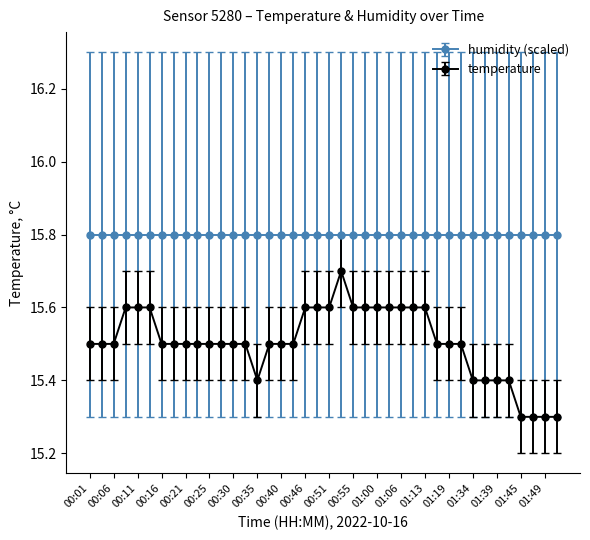

True or false: temperature and humidity (scaled) cross at least once.

False